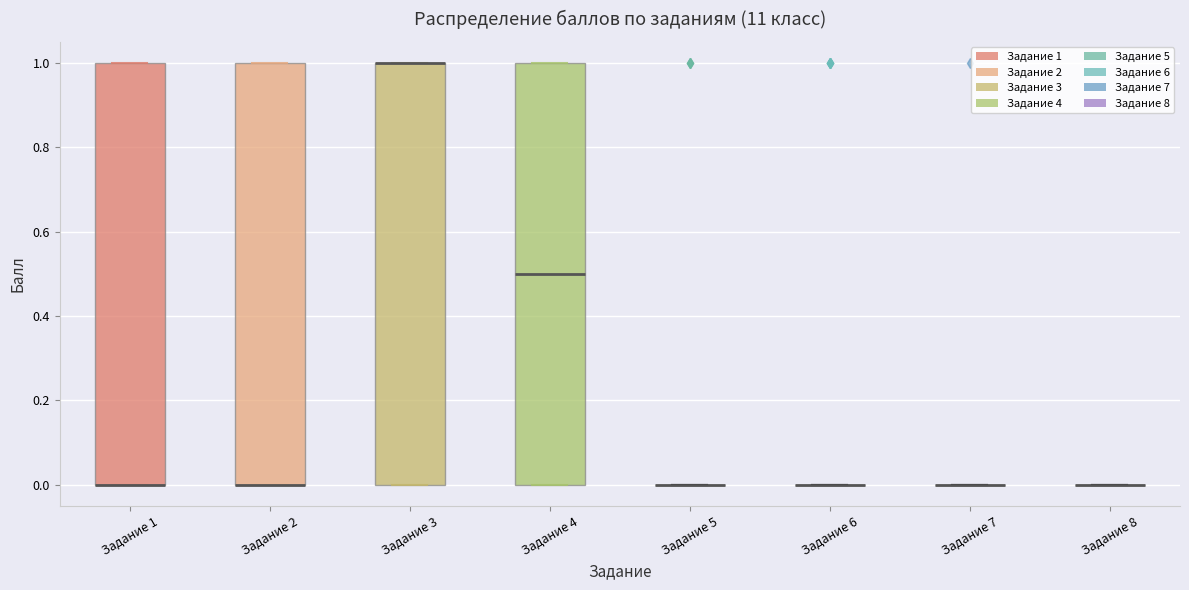

Reading left to right, transcribe this box plot: for each box, give where its median line is, the range the box spans, and where its two whiskers end, as read against the y-axis. The values are not printed on the chart, so give them approximately, as read against the axis.

Задание 1: median 0.0 (drawn on the box's lower edge), box 0.0 to 1.0, whiskers 0.0 to 1.0
Задание 2: median 0.0 (drawn on the box's lower edge), box 0.0 to 1.0, whiskers 0.0 to 1.0
Задание 3: median 1.0 (drawn on the box's upper edge), box 0.0 to 1.0, whiskers 0.0 to 1.0
Задание 4: median 0.5, box 0.0 to 1.0, whiskers 0.0 to 1.0
Задание 5: box collapsed to a line at 0.0, whiskers 0.0 to 0.0
Задание 6: box collapsed to a line at 0.0, whiskers 0.0 to 0.0
Задание 7: box collapsed to a line at 0.0, whiskers 0.0 to 0.0
Задание 8: box collapsed to a line at 0.0, whiskers 0.0 to 0.0